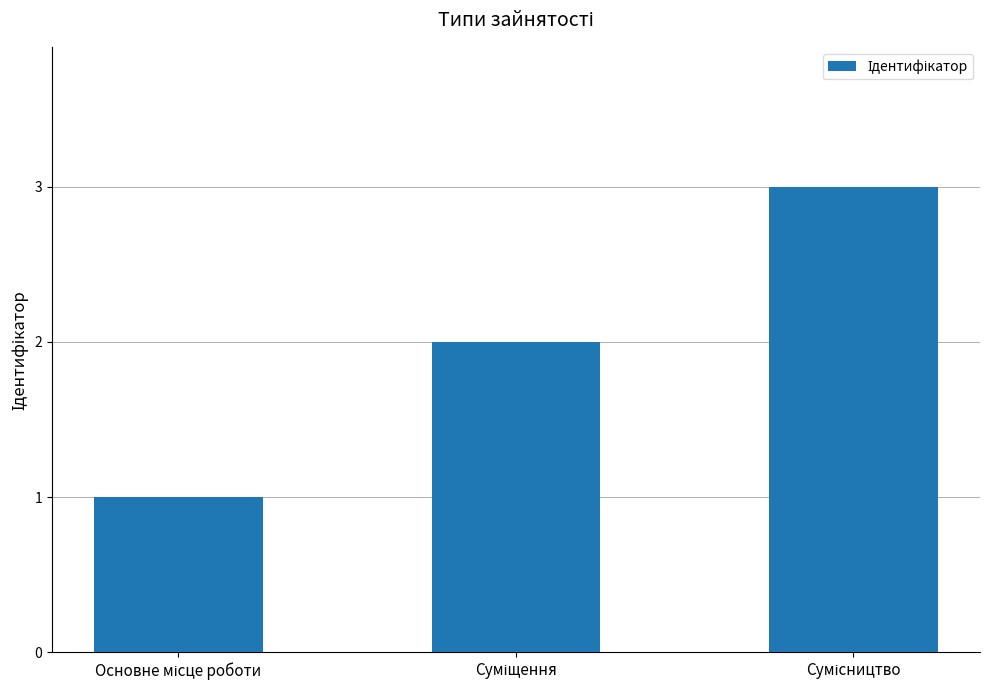

How many categories are shown in the chart?

3